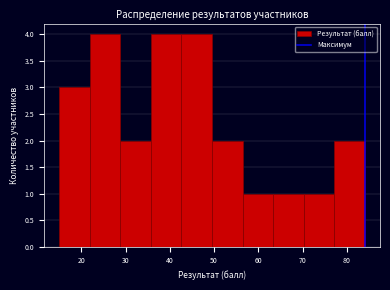

Reading left to right, list every bar in this chart as the range it spans on the x-axis followed by its height. Neither the bar edges nor the heights are printed on the chart, so give them approximately, as read against the axes.

15.0 to 21.9: 3
21.9 to 28.8: 4
28.8 to 35.7: 2
35.7 to 42.6: 4
42.6 to 49.5: 4
49.5 to 56.4: 2
56.4 to 63.3: 1
63.3 to 70.2: 1
70.2 to 77.1: 1
77.1 to 84.0: 2